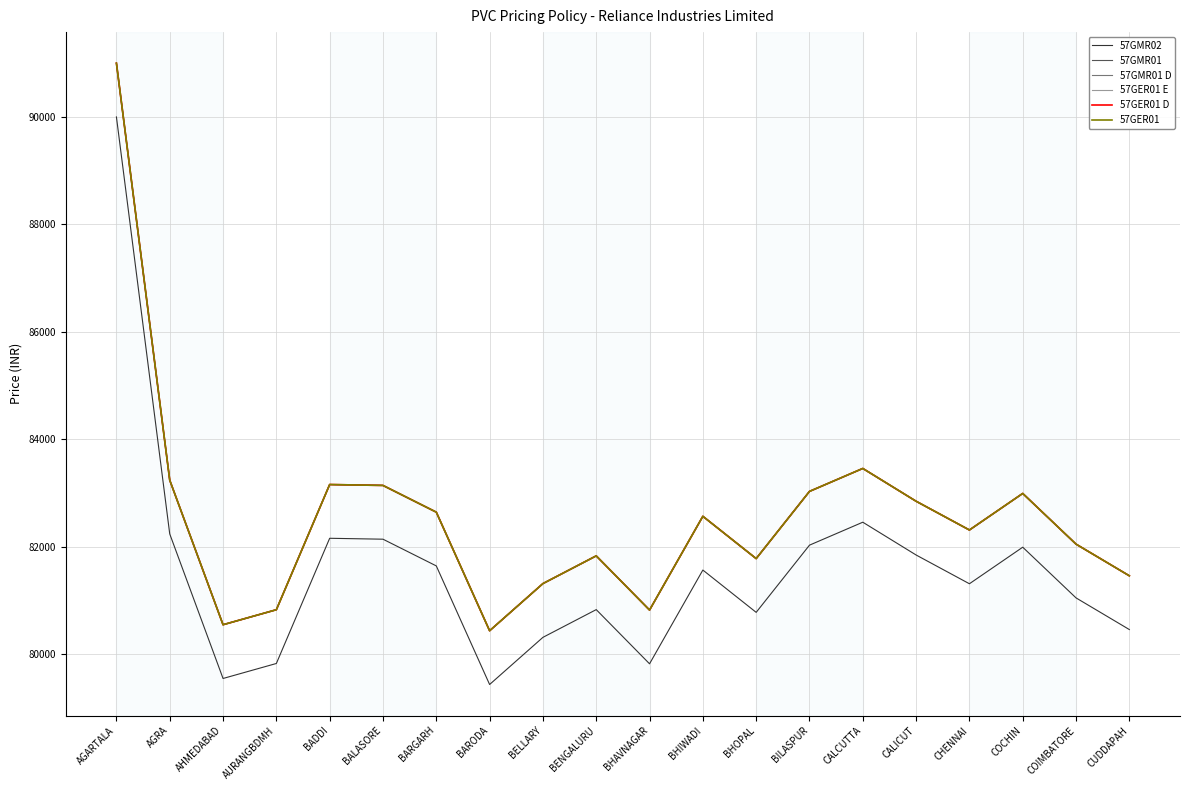

Where does the 57GMR02 series first go above 81570?

AGARTALA